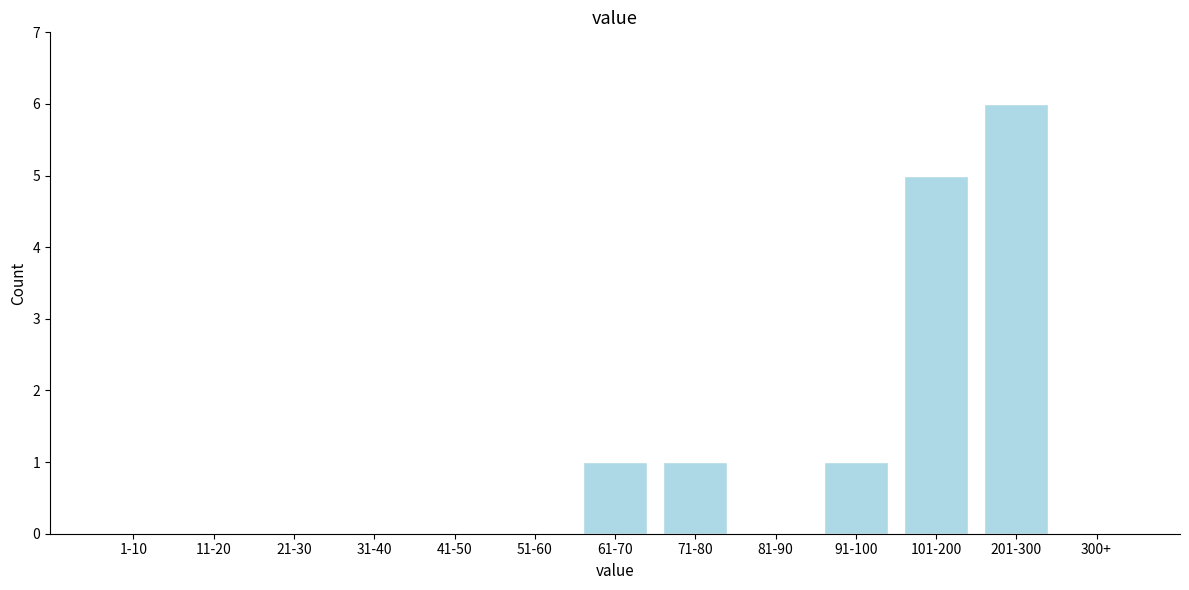

Reading left to right, what are all the values shown in this chart?

1-10=0	11-20=0	21-30=0	31-40=0	41-50=0	51-60=0	61-70=1	71-80=1	81-90=0	91-100=1	101-200=5	201-300=6	300+=0